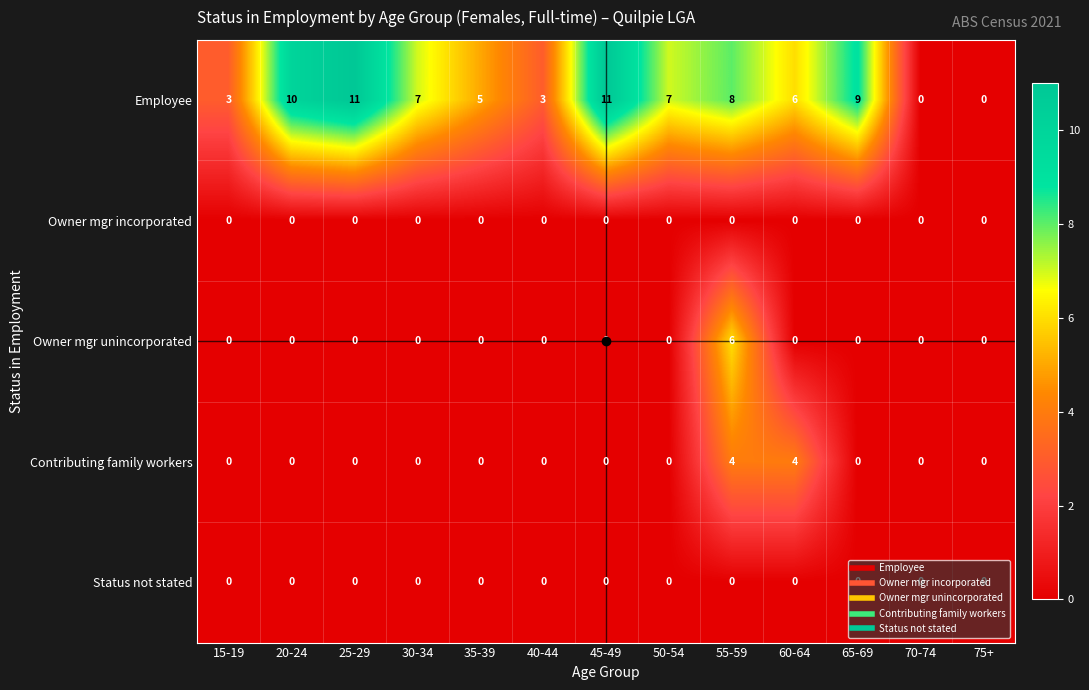

Is it true that Contributing family workers equals 0 at 15-19?

True